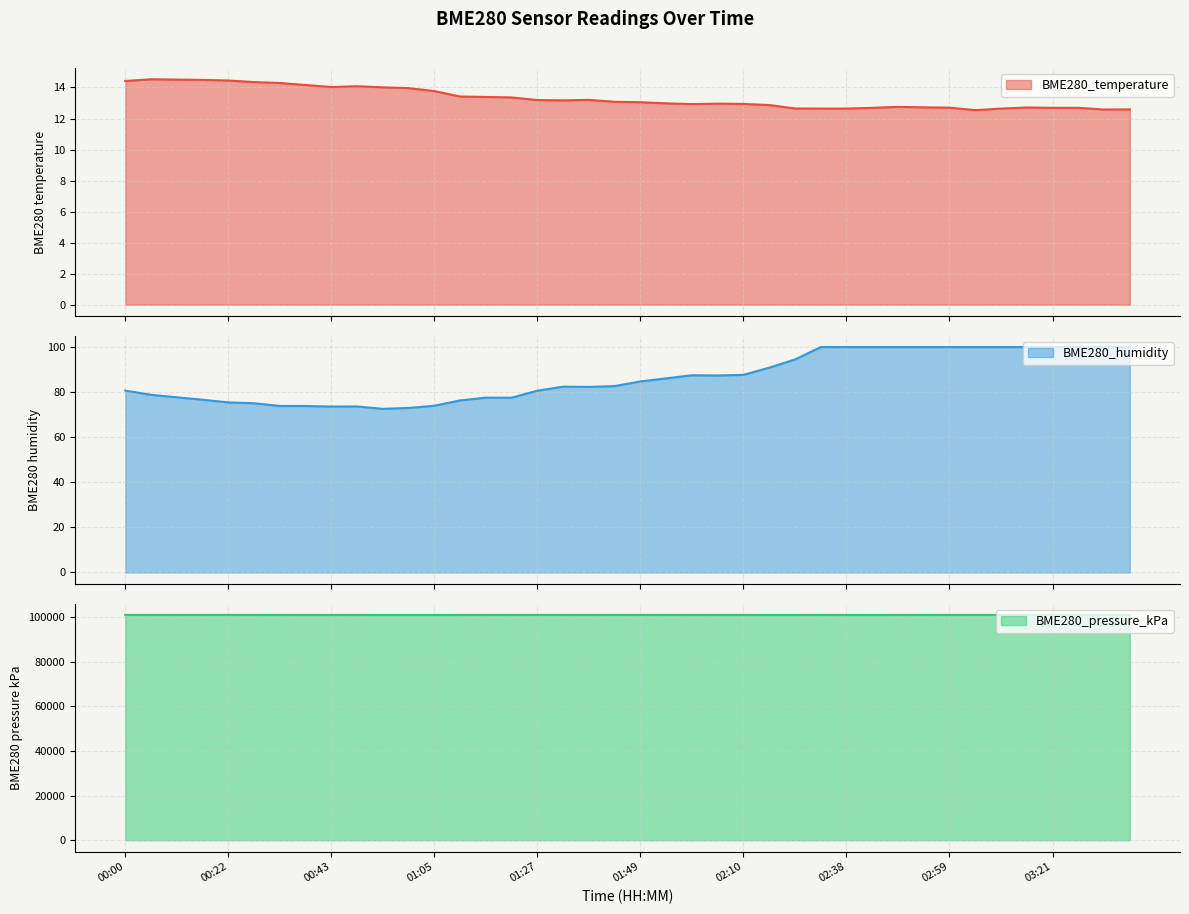

At which category is the sum across all series the highest?

03:32